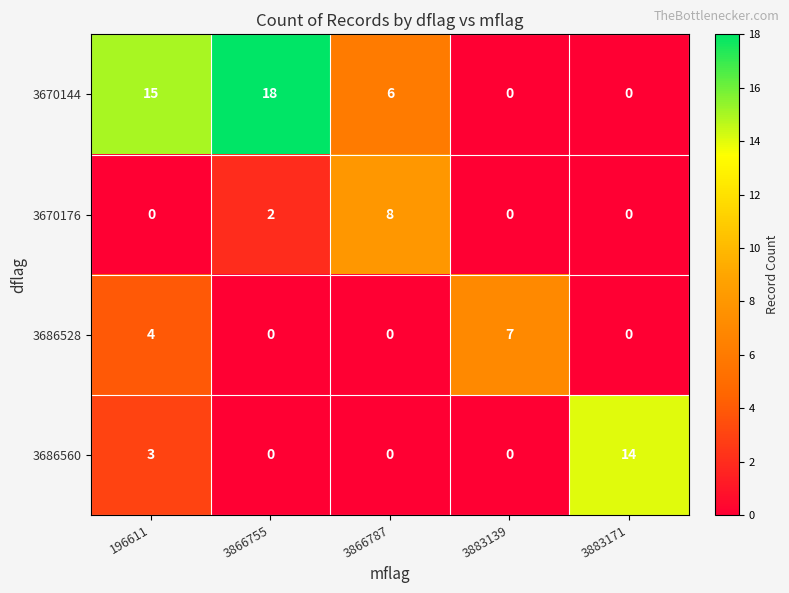

What is the difference between the 3686528 values at 3883139 and 3883171?

7